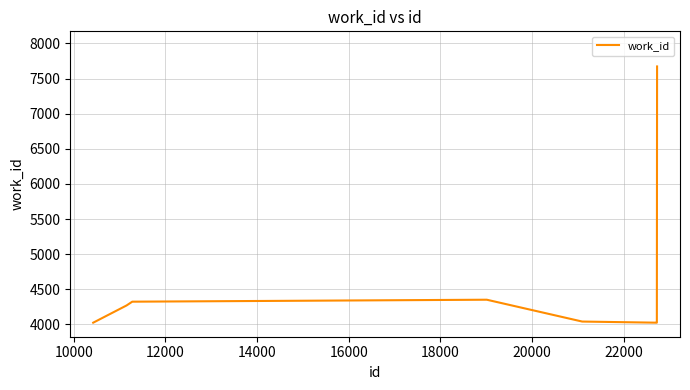

What is the difference between the maximum and minimum values?

3649